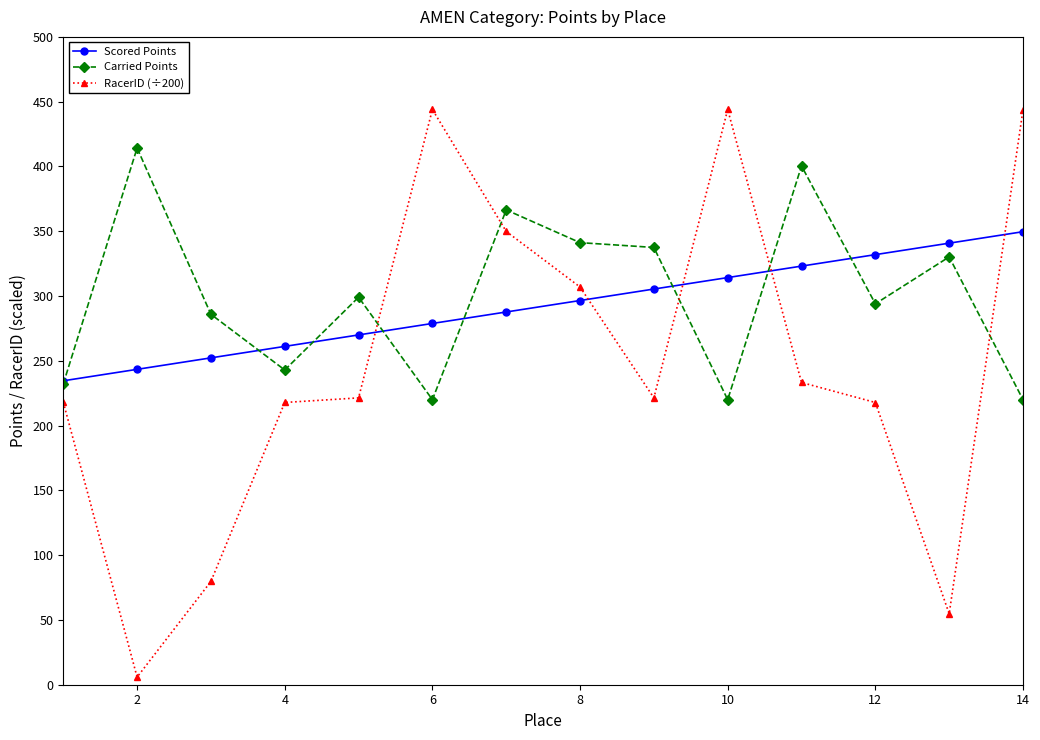

Which series ends up on top after the final intersection of RacerID (÷200) and Scored Points?

RacerID (÷200)